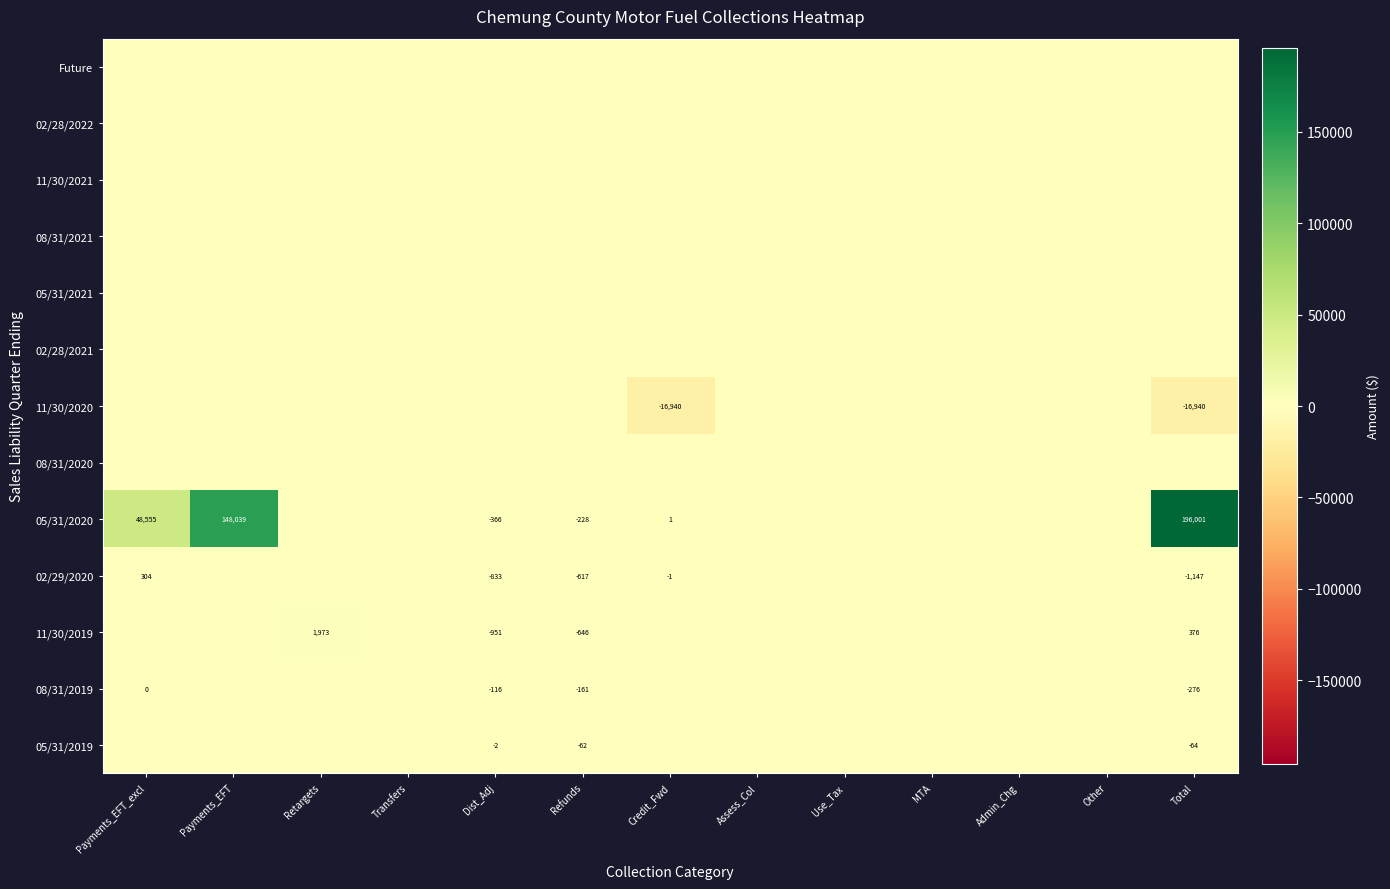

True or false: 02/29/2020 has a value of 0 at Credit_Fwd.

False